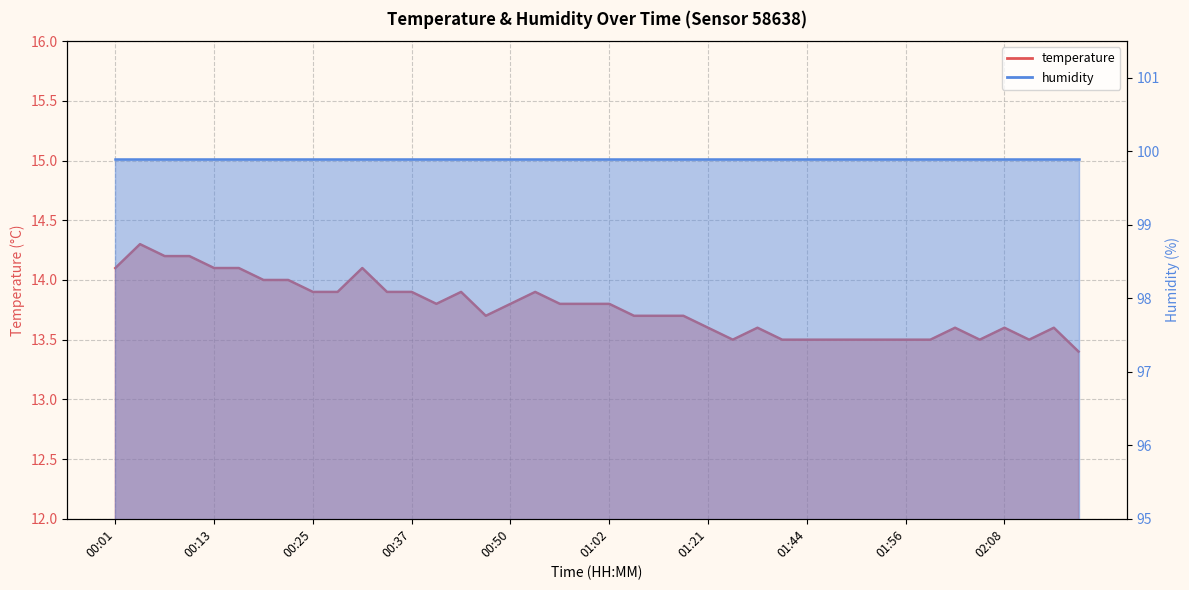

What is the label of the 40th point from the right?

00:01